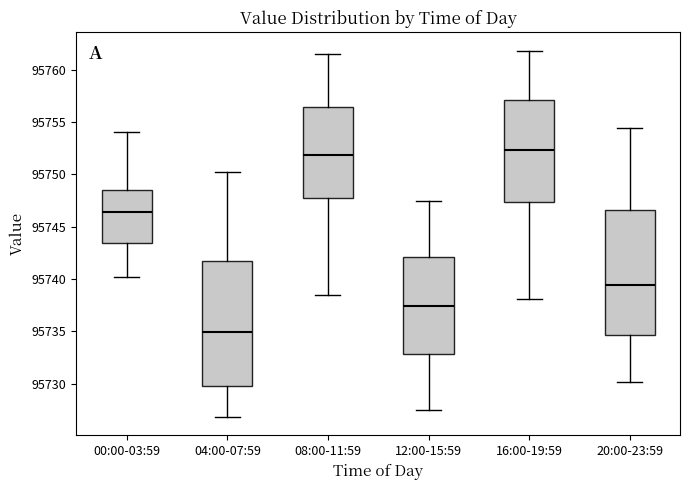

Reading left to right, transcribe this box plot: for each box, give where its median line is, the range the box spans, and where its two whiskers end, as read against the y-axis. The values are not printed on the chart, so give them approximately, as read against the axis.

00:00-03:59: median 95746.5, box 95743.5 to 95748.5, whiskers 95740.0 to 95754.0
04:00-07:59: median 95735.0, box 95730.0 to 95741.5, whiskers 95727.0 to 95750.0
08:00-11:59: median 95752.0, box 95747.5 to 95756.5, whiskers 95738.5 to 95761.5
12:00-15:59: median 95737.5, box 95733.0 to 95742.0, whiskers 95727.5 to 95747.5
16:00-19:59: median 95752.5, box 95747.5 to 95757.0, whiskers 95738.0 to 95762.0
20:00-23:59: median 95739.5, box 95734.5 to 95746.5, whiskers 95730.0 to 95754.5